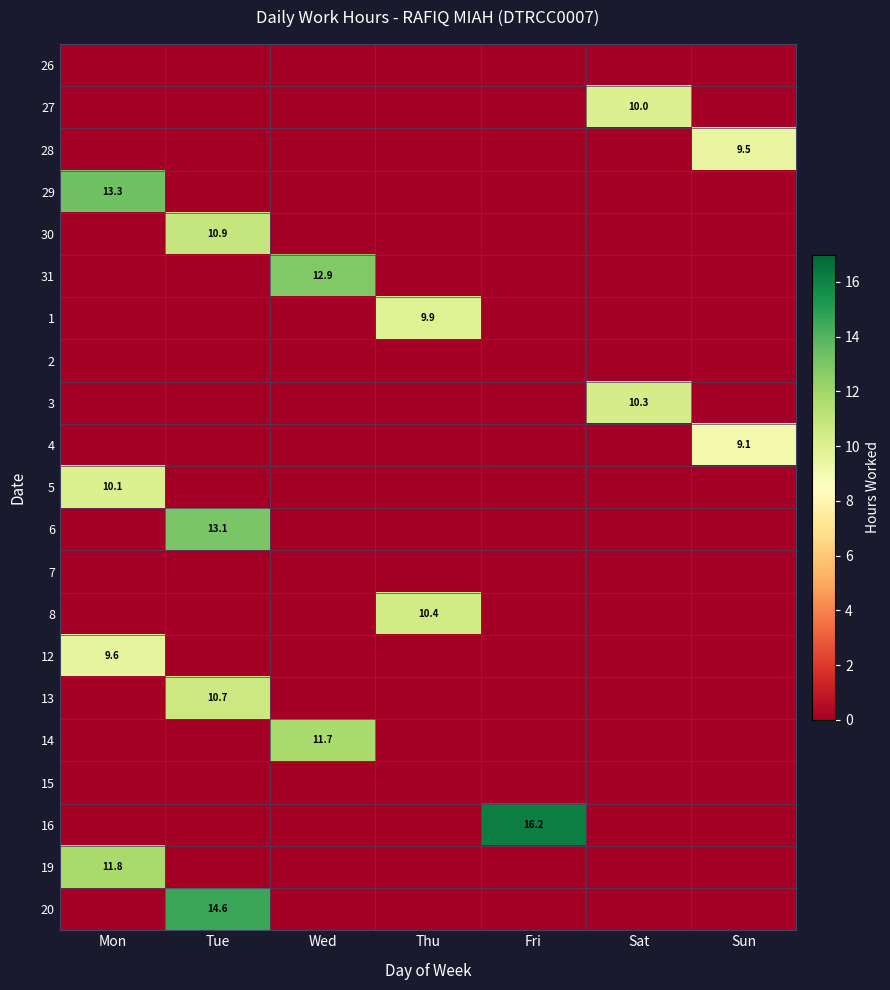

Which has a higher value, Fri or Wed?

Fri